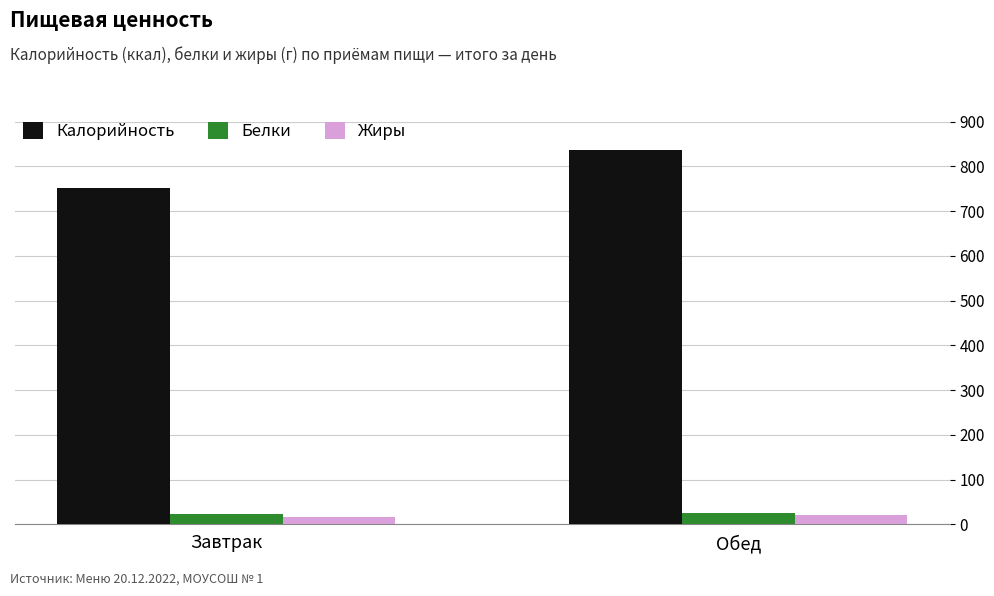

List the labels in order of Калорийность value, largest first.

Обед, Завтрак